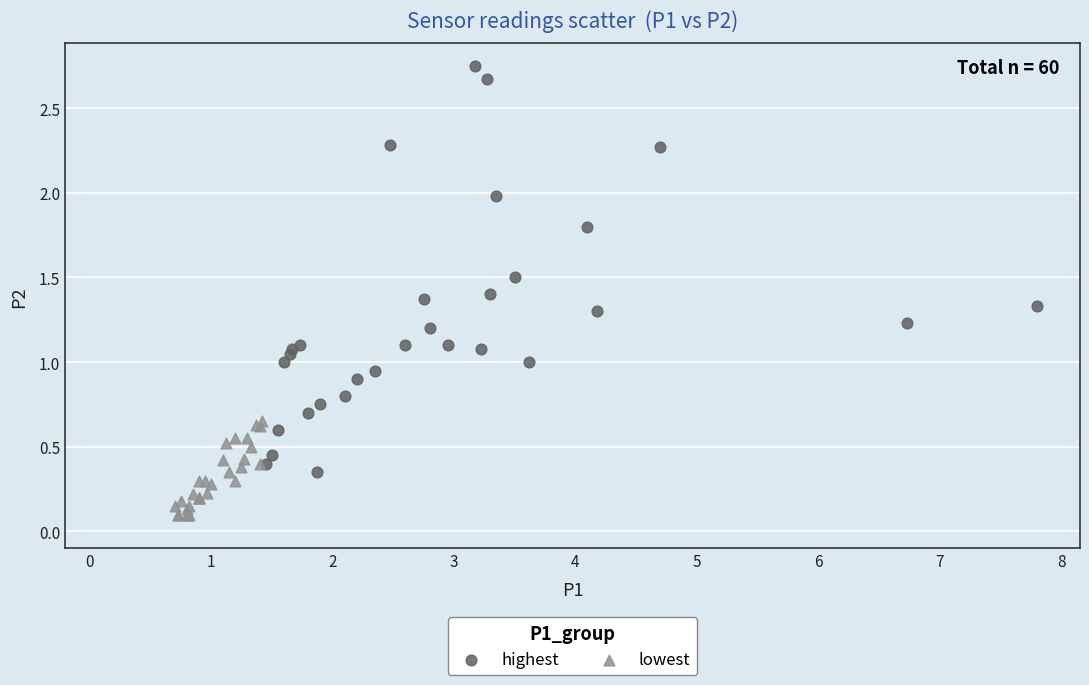

Which series reaches the maximum Y coordinate?

highest